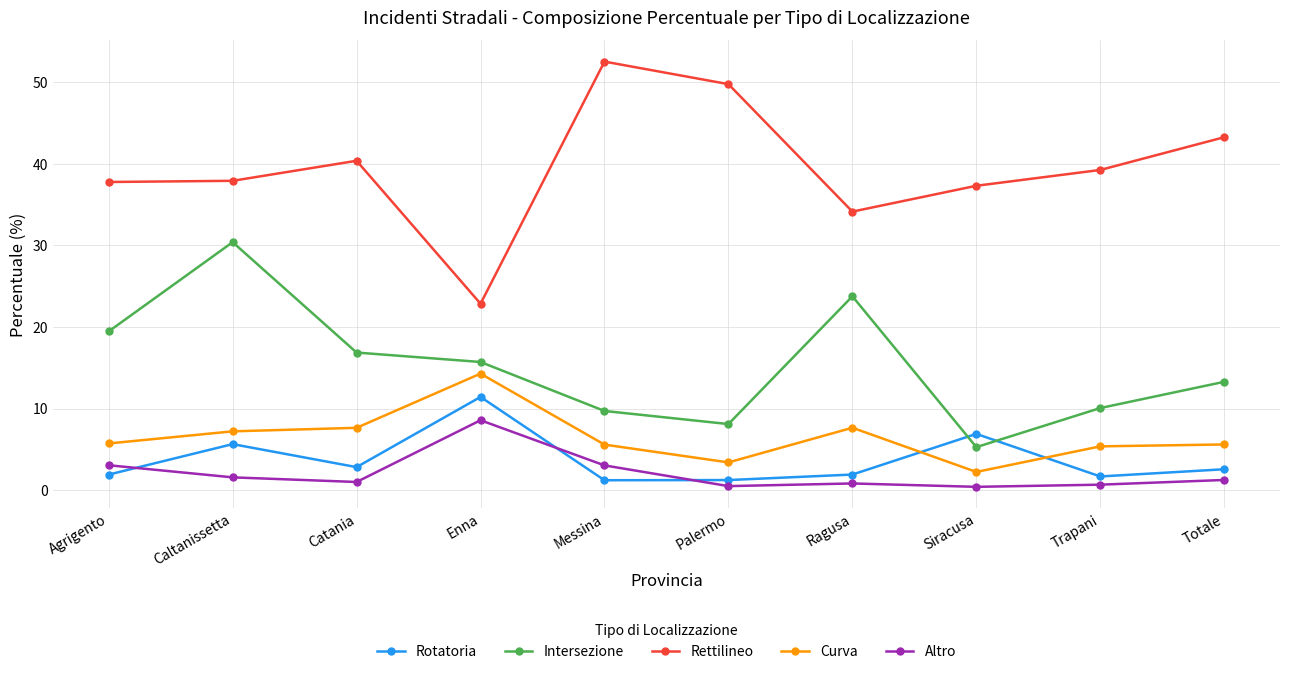

What is the difference between the maximum and minimum values in the Altro series?

8.2